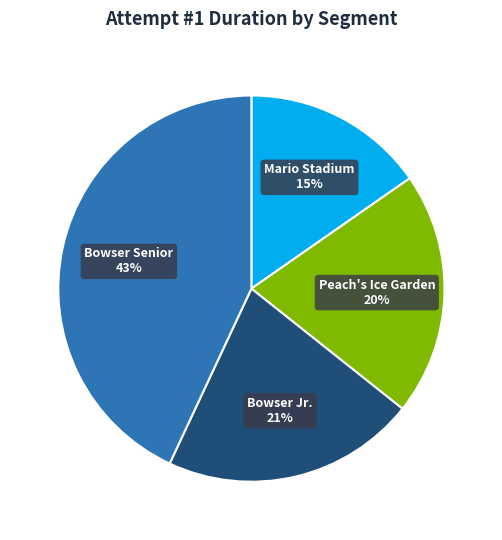

To the nearest percent, what percentage of the pie is Bowser Senior?

43%